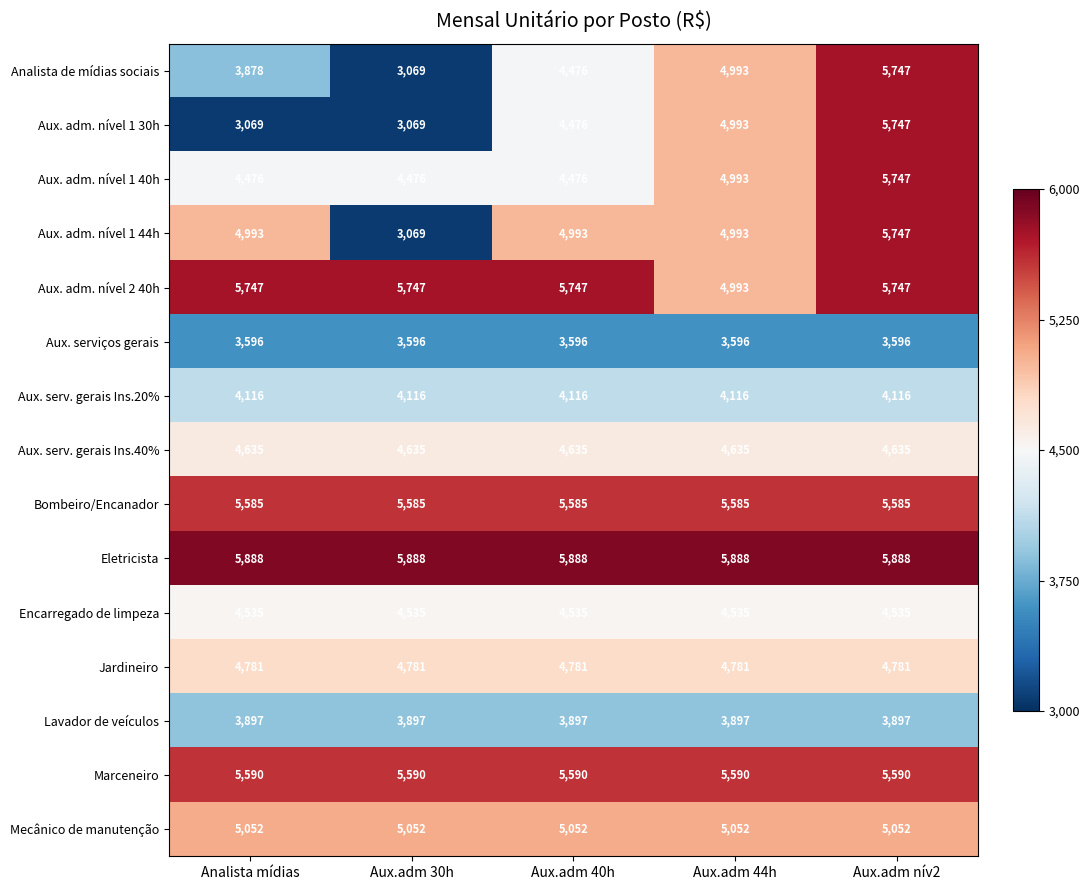

What is the lowest value of the Aux. serviços gerais series?

3596